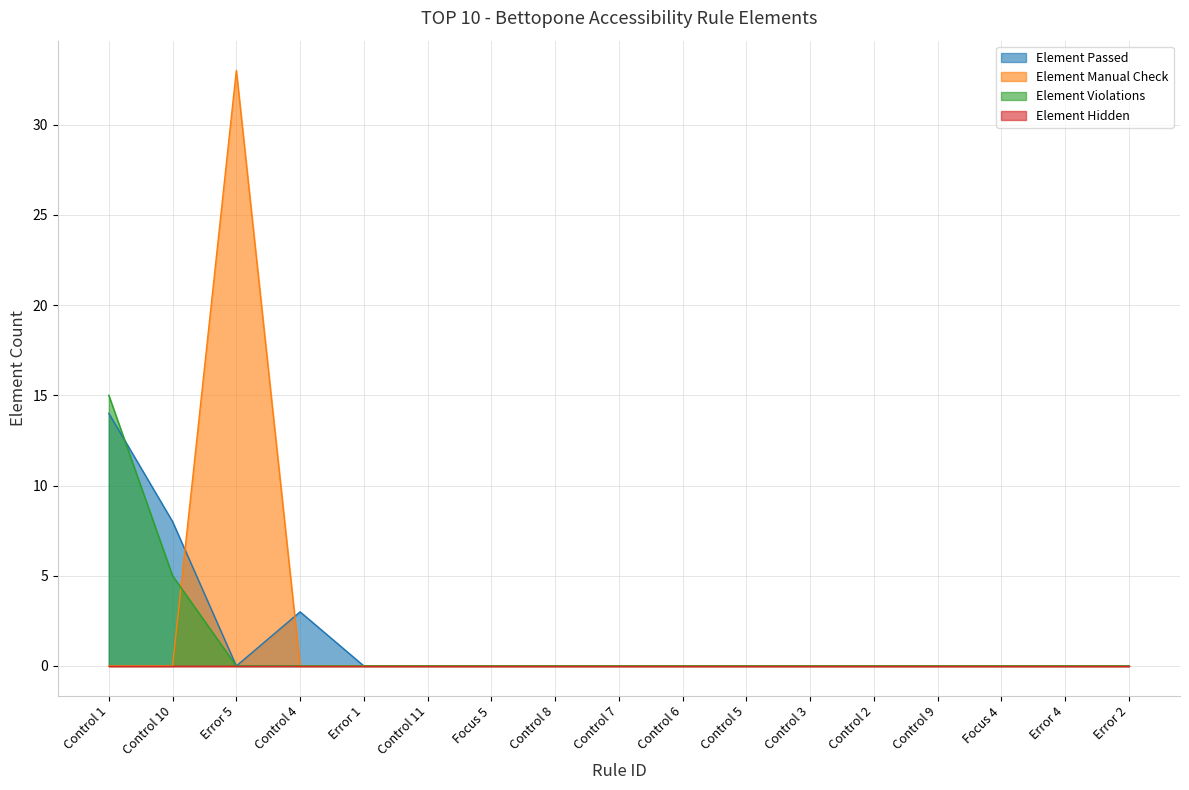

What is the maximum value for Element Violations?

15